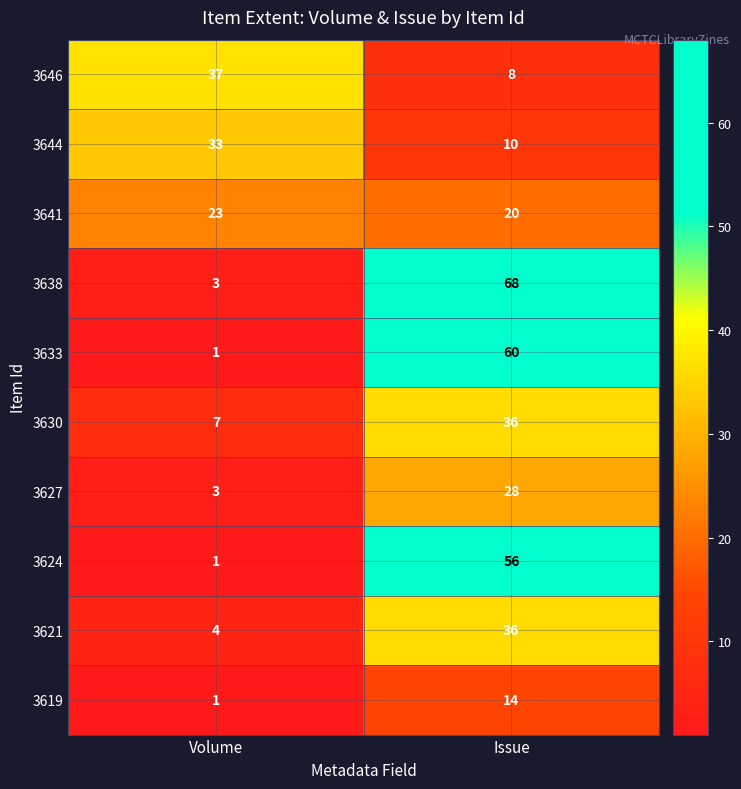

The 3638 series shows 68 at Issue. True or false?

True